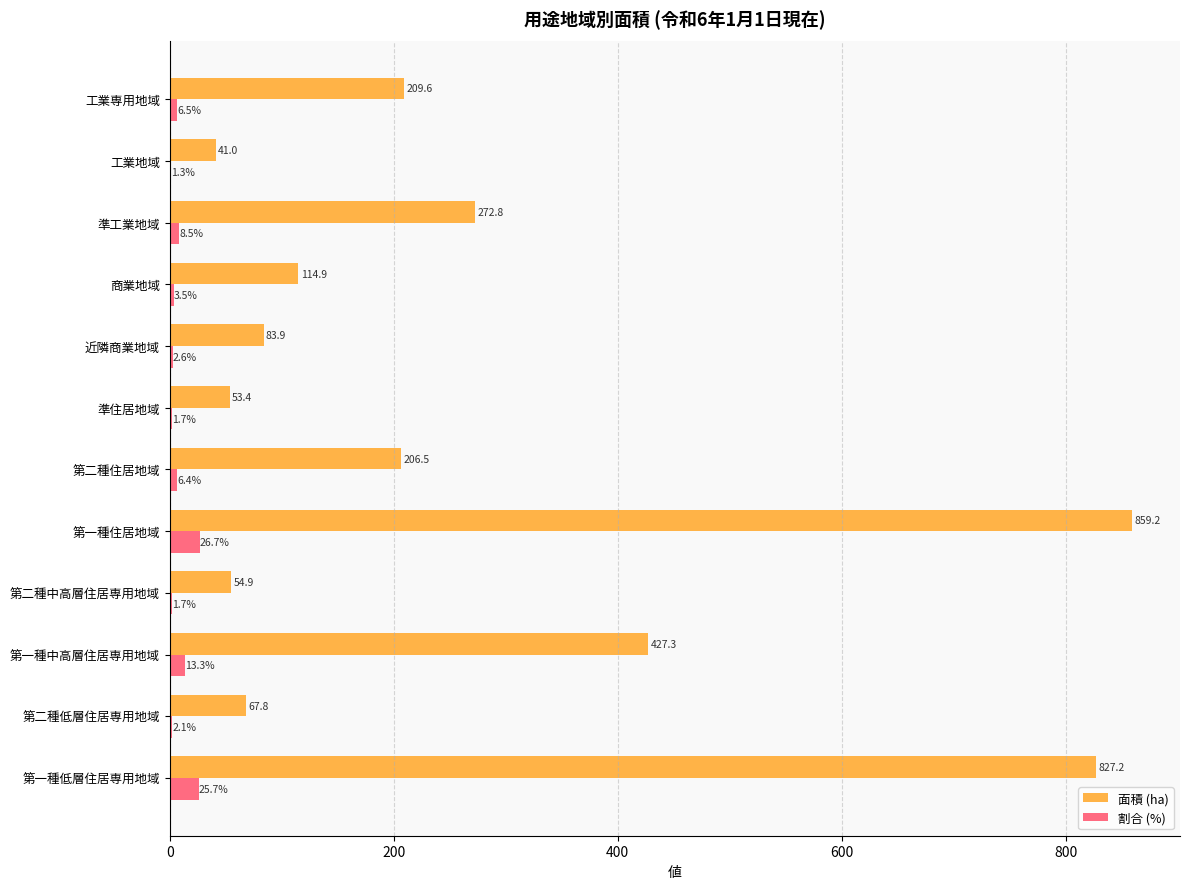

How many data points in 面積 (ha) are above 206?

6